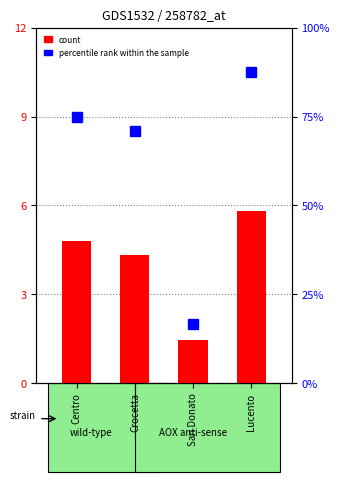

What is the difference between the values at Centro and San Donato?

3.3